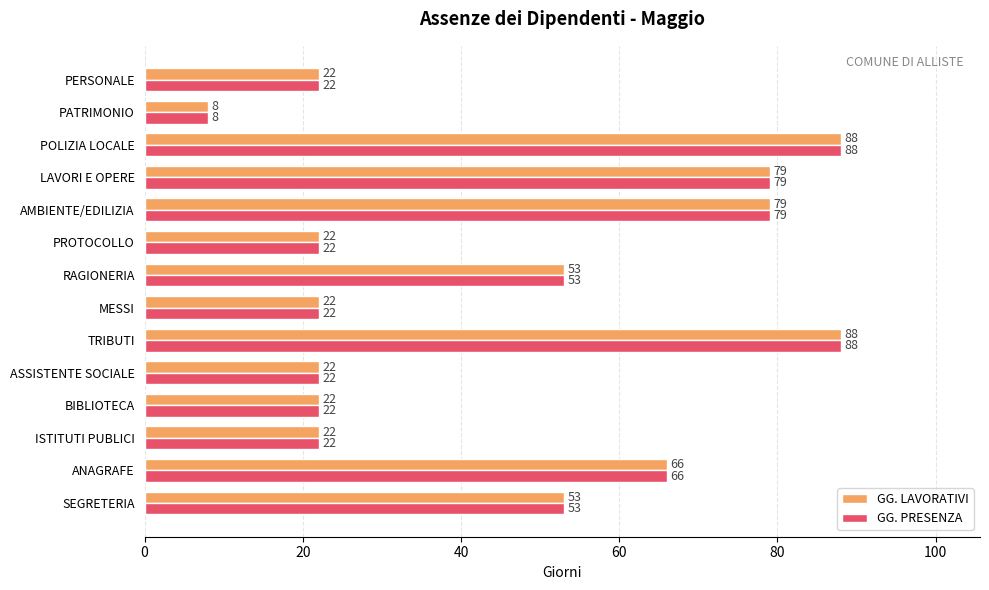

What is the difference between the maximum and second lowest values in the GG. LAVORATIVI series?

66